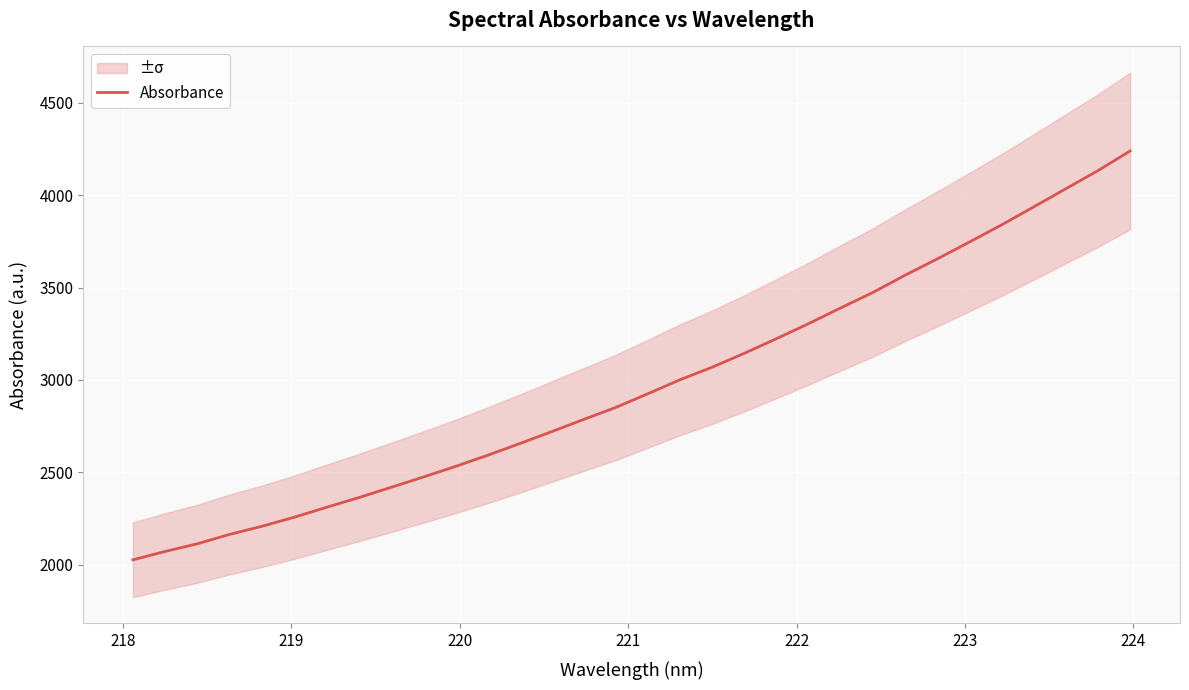

What is the maximum value for Absorbance?

4239.4